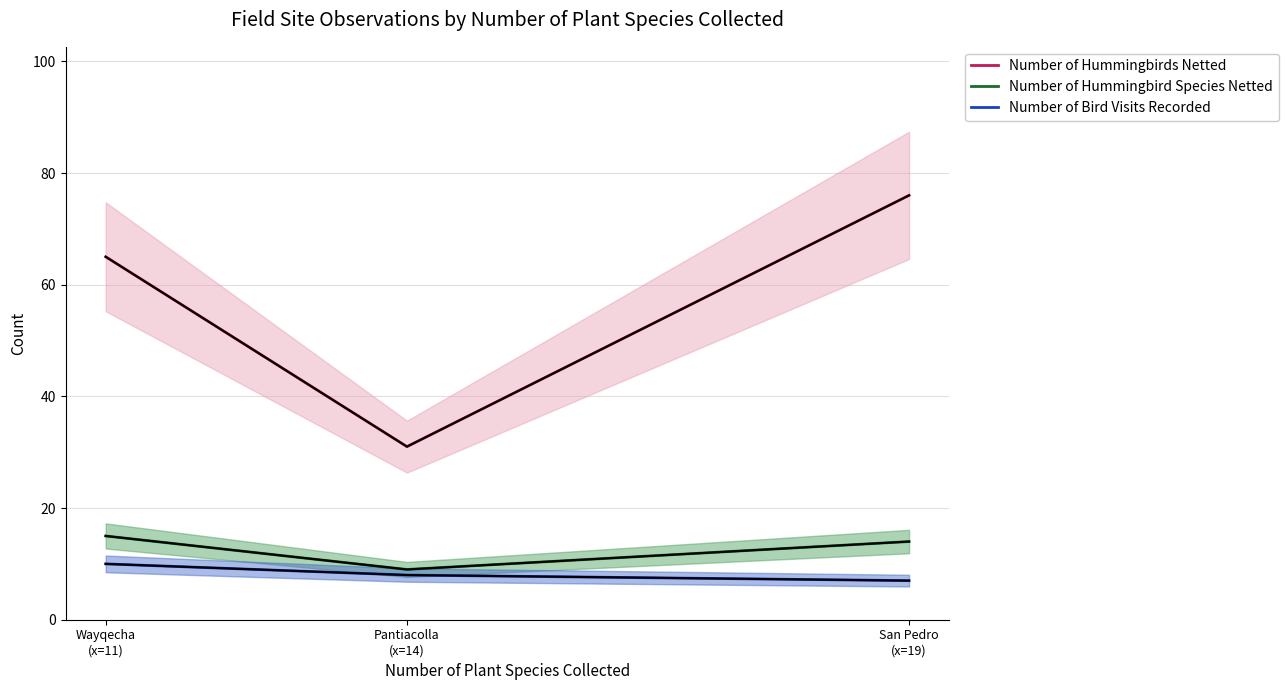

What is the label of the 1st point from the right?

San Pedro
(x=19)